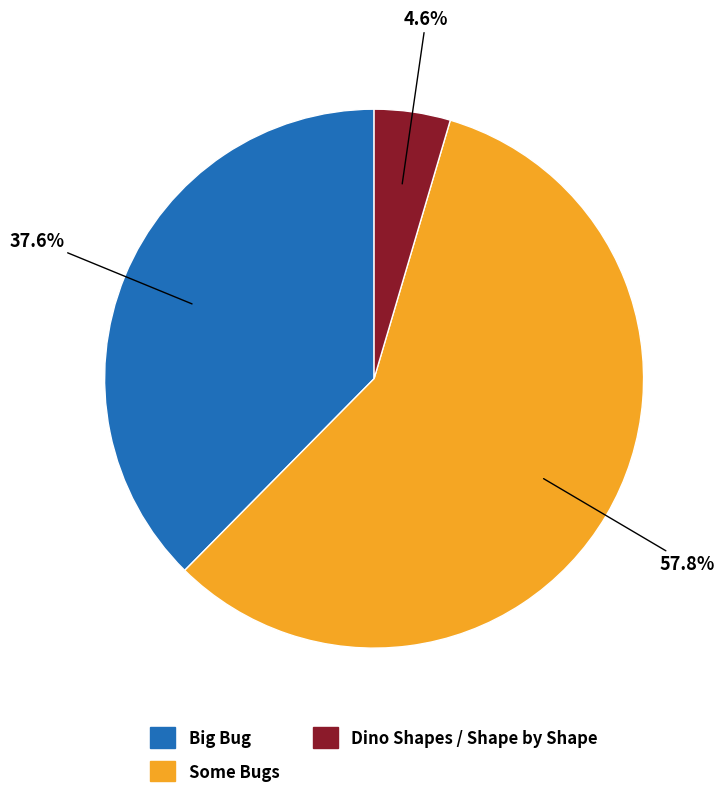

Is there any slice that represents more than half of the pie?

Yes